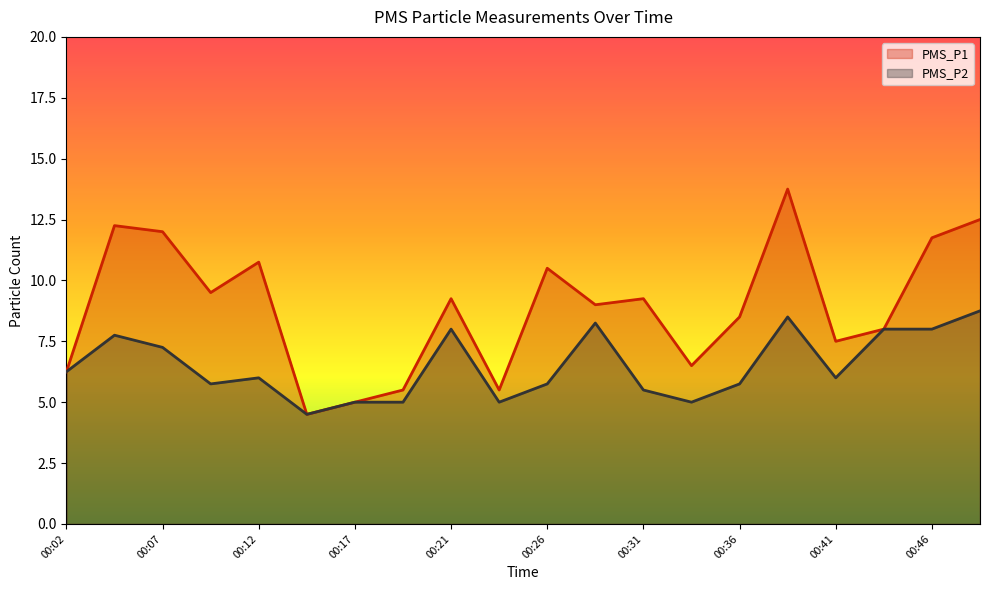

Where is the first local minimum for PMS_P2?

00:09